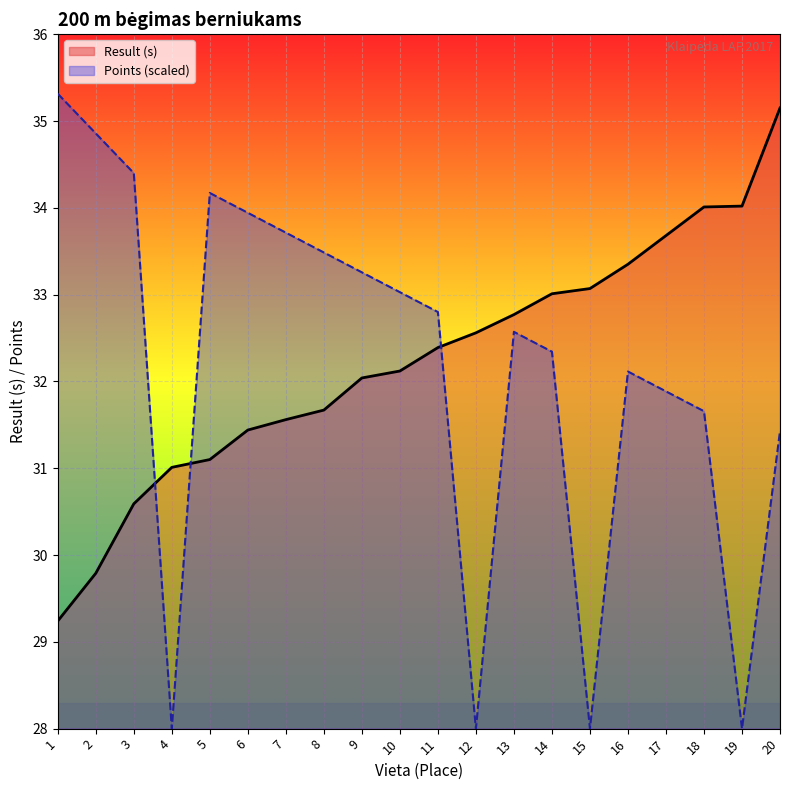

True or false: Points has more than 2 interior local peaks.

True